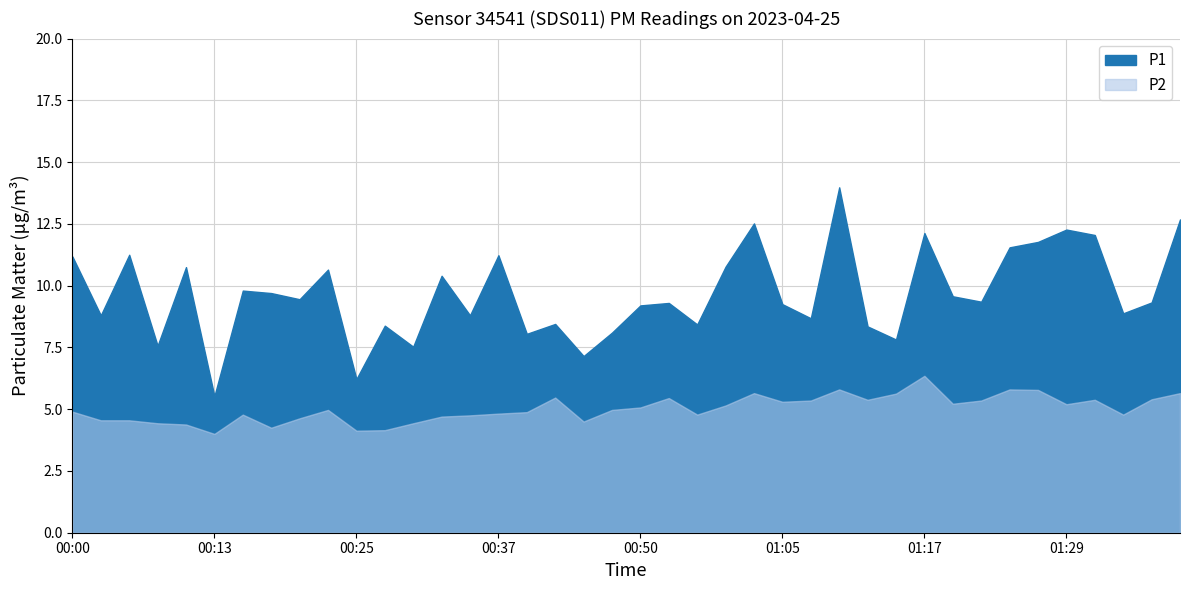

Which series has the widest spread of values?

P1